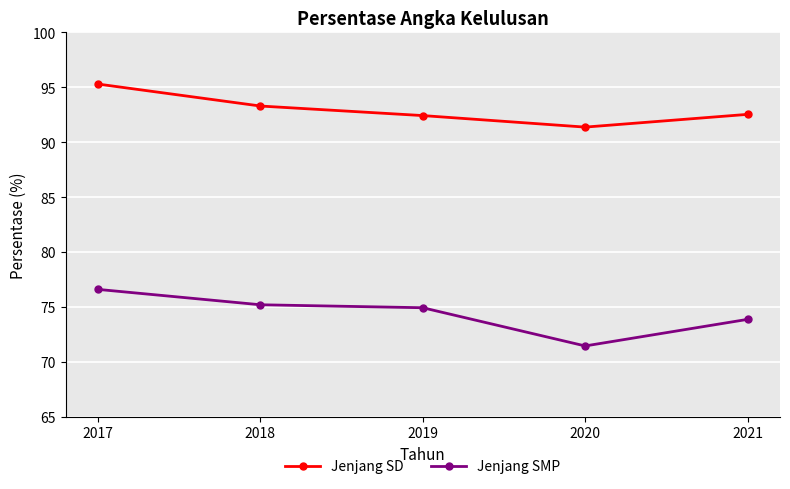

Which series has the widest spread of values?

Jenjang SMP